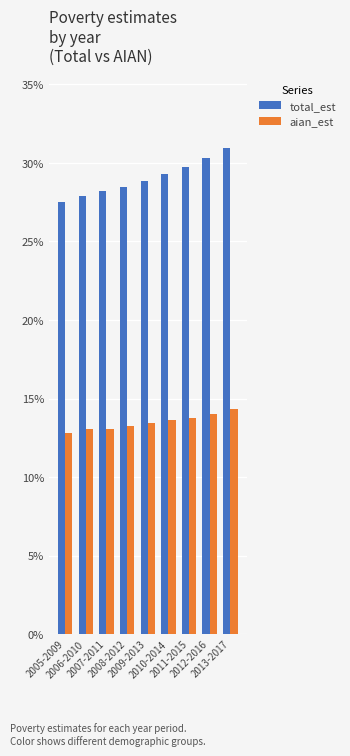

Which series has the widest spread of values?

total_est